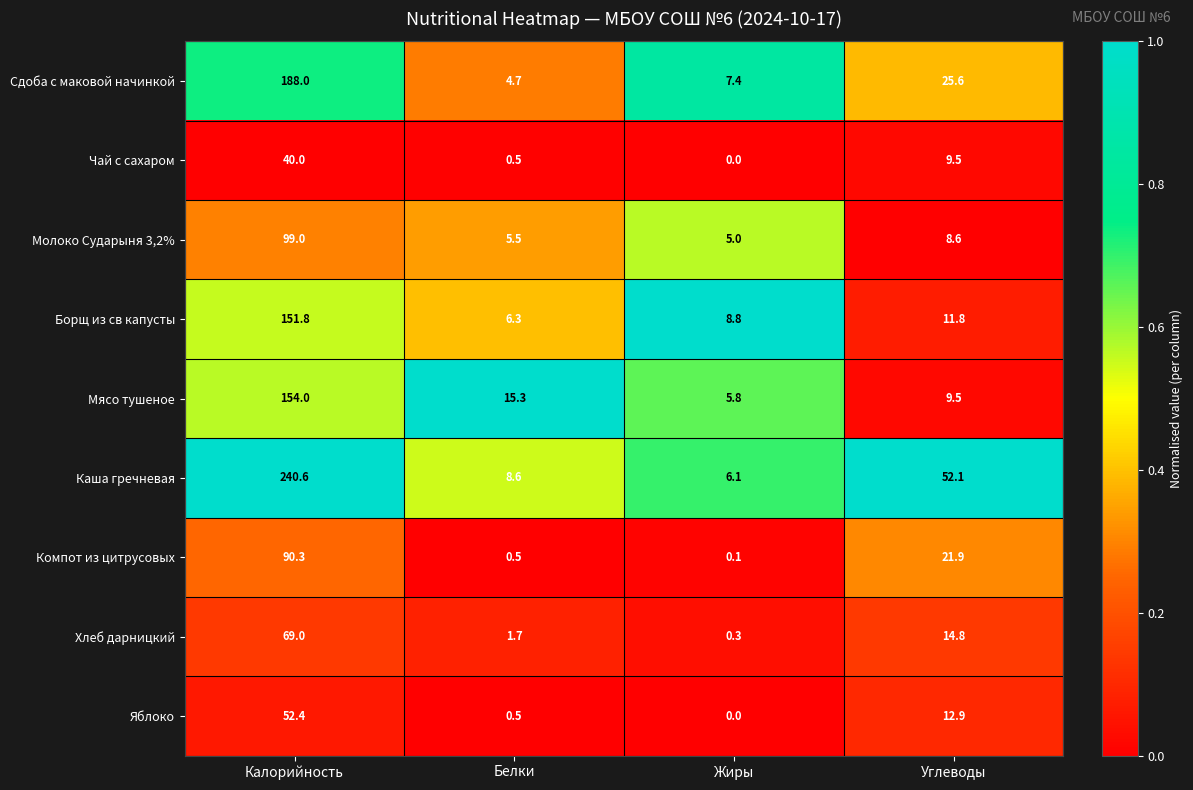

What is the highest value of the Борщ из св капусты series?

151.8